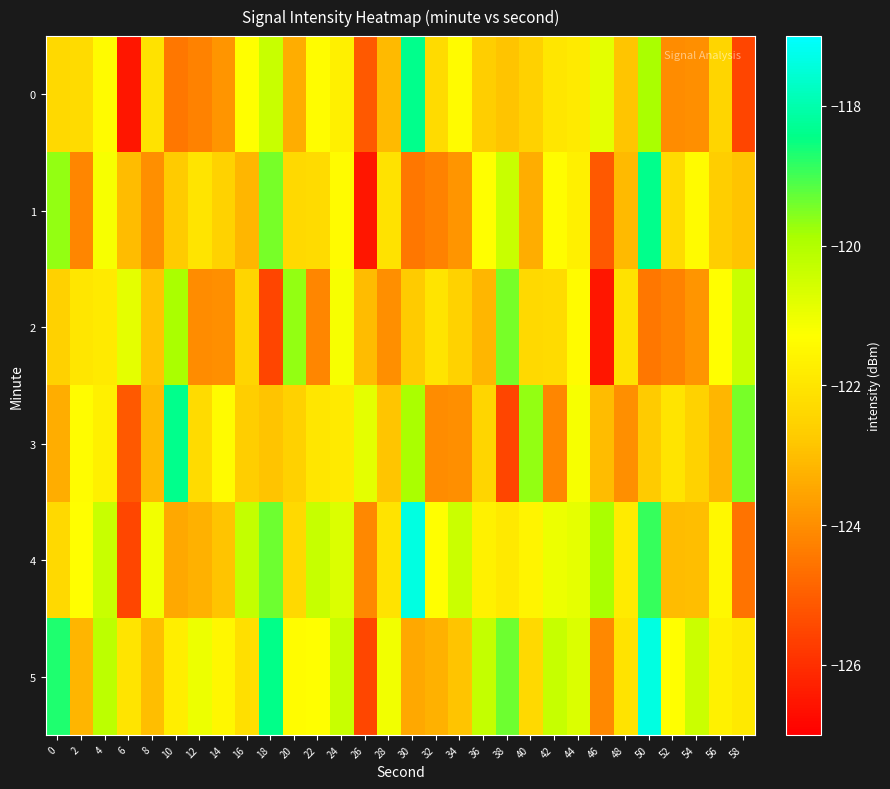

At how many categories does at least one series exceed -118?

2